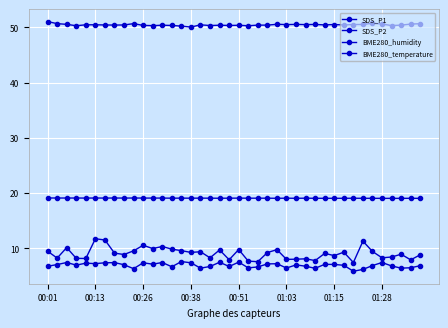

Count the number of categories in the chart.

40